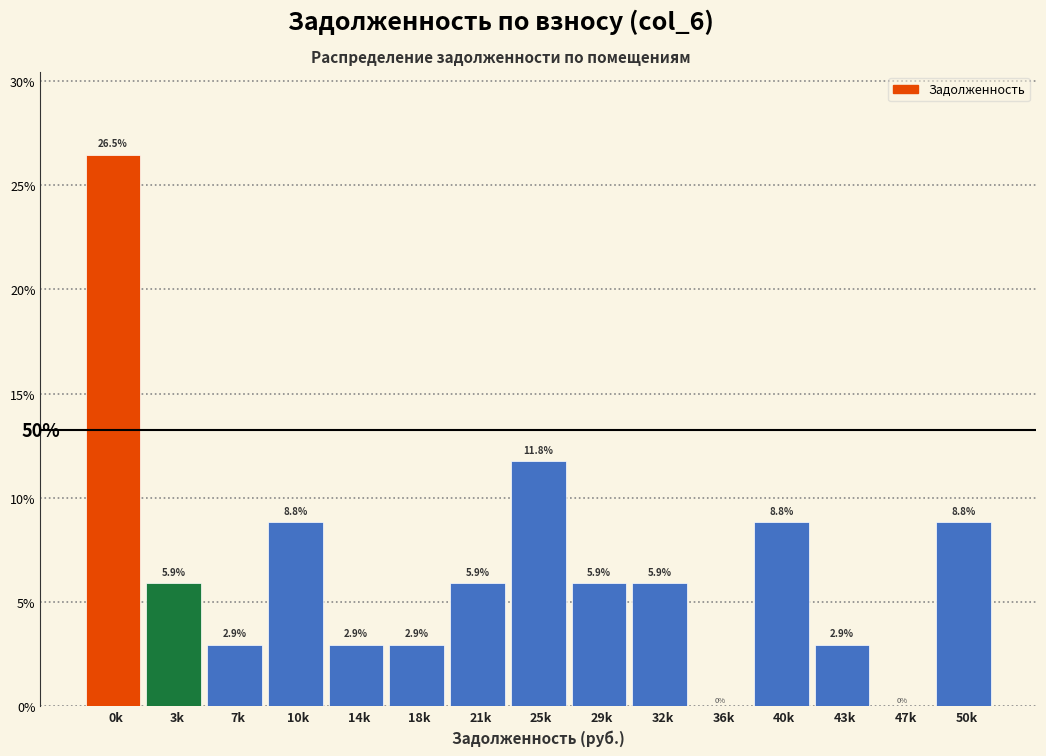

Reading right to left, transcribe all the data shown in this chart.

50k=8.8	47k=0.0	43k=2.9	40k=8.8	36k=0.0	32k=5.9	29k=5.9	25k=11.8	21k=5.9	18k=2.9	14k=2.9	10k=8.8	7k=2.9	3k=5.9	0k=26.5